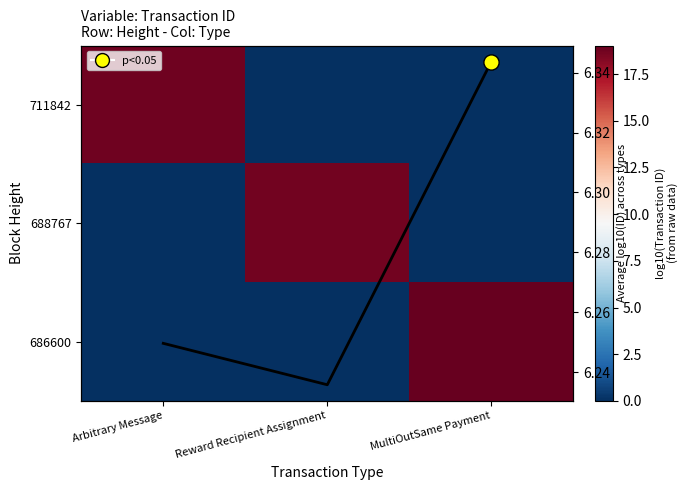

At which category is the sum across all series the highest?

MultiOutSame Payment